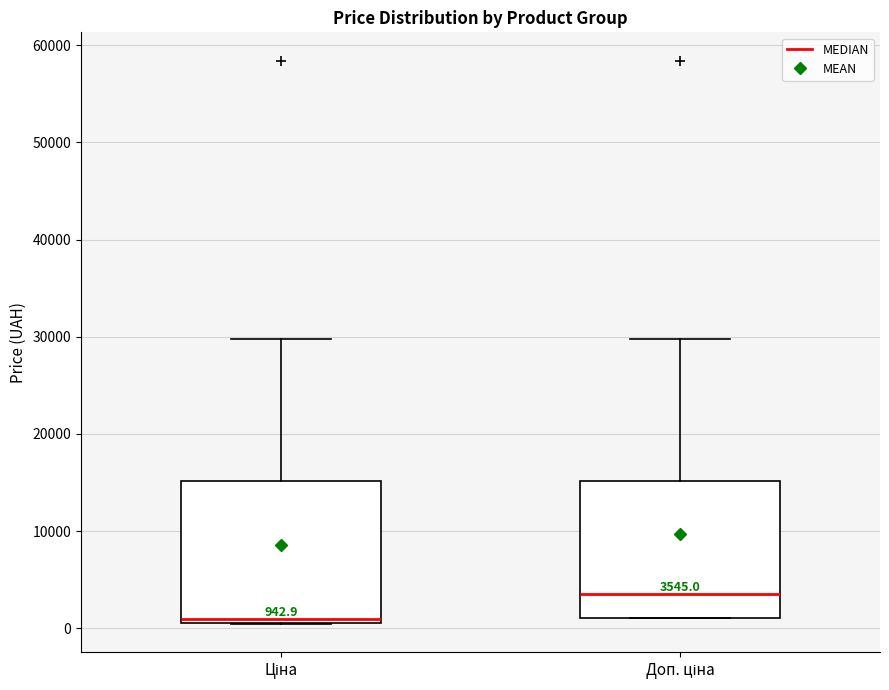

Which box's median line is the lowest?

Ціна